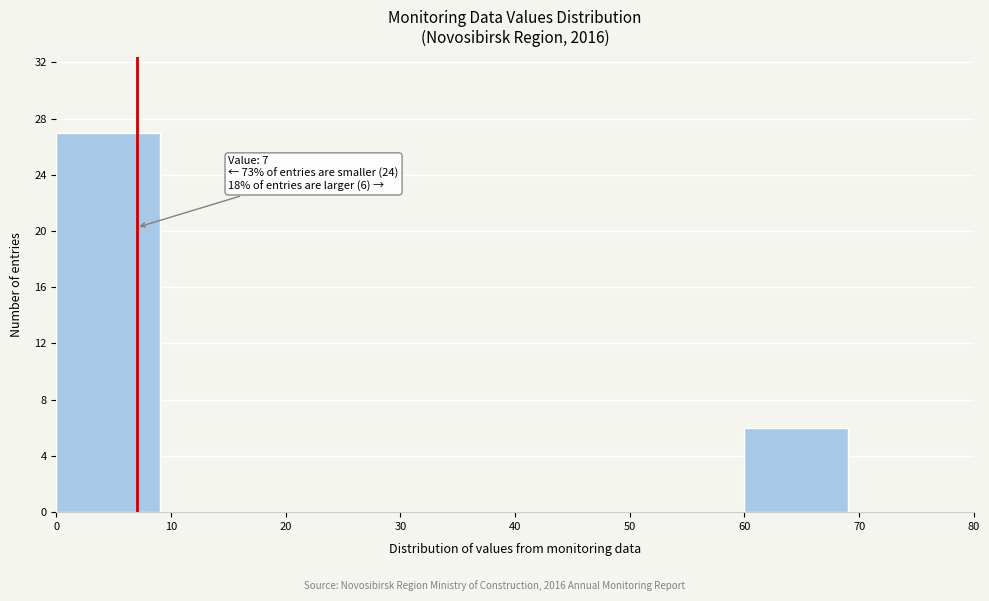

Over which range of the x-axis is the bar tallest?

0 to 10